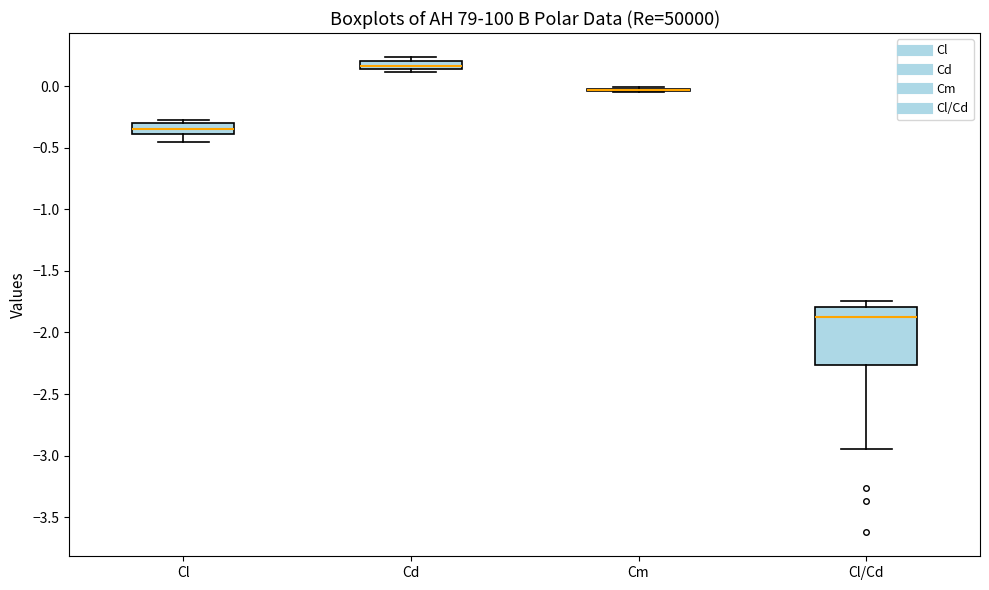

Comparing the boxes themselves (not the whiskers), which one is the tallest?

Cl/Cd